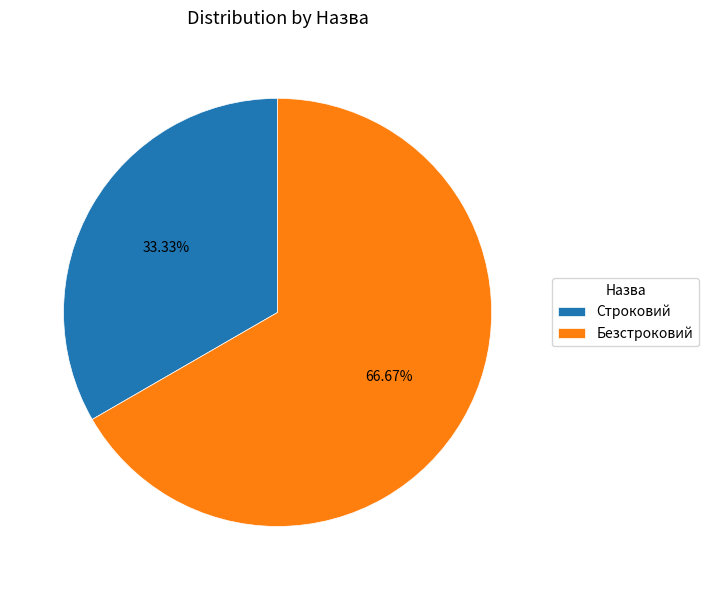

Is it true that Строковий is 33% of the pie?

True